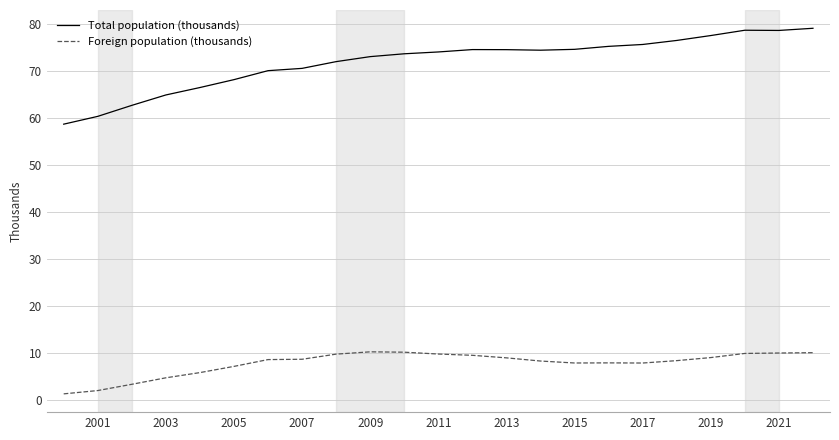

Rank the series by their maximum value, from highest to lowest.

Total population (thousands), Foreign population (thousands)